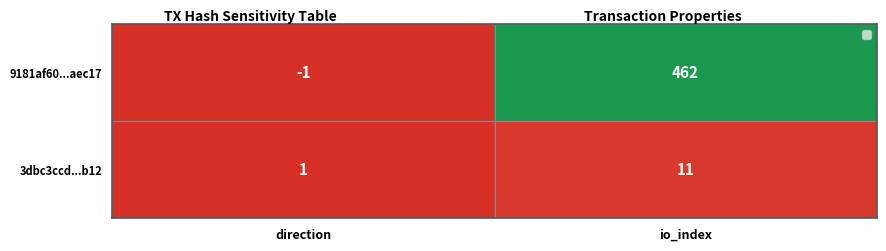

Between direction and io_index, which series saw the biggest shift?

9181af60...aec17